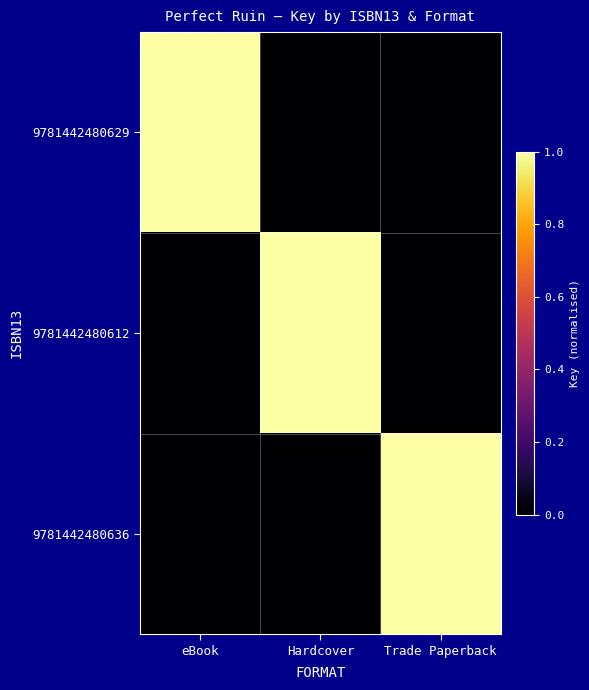

At how many categories does at least one series exceed 0?

3